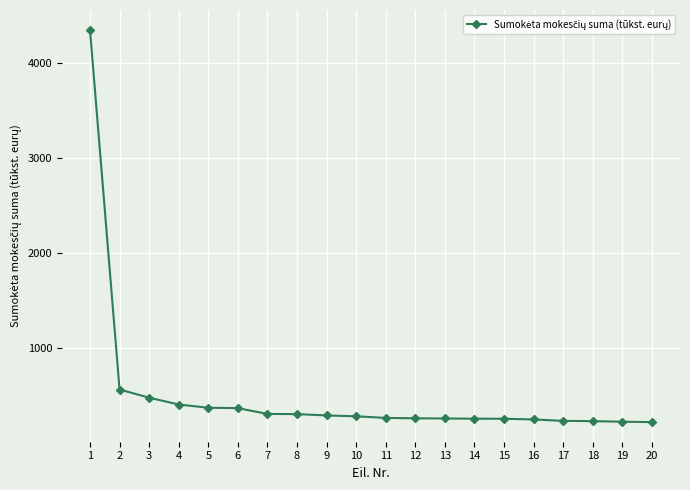

What is the difference between the maximum and minimum values?

4130